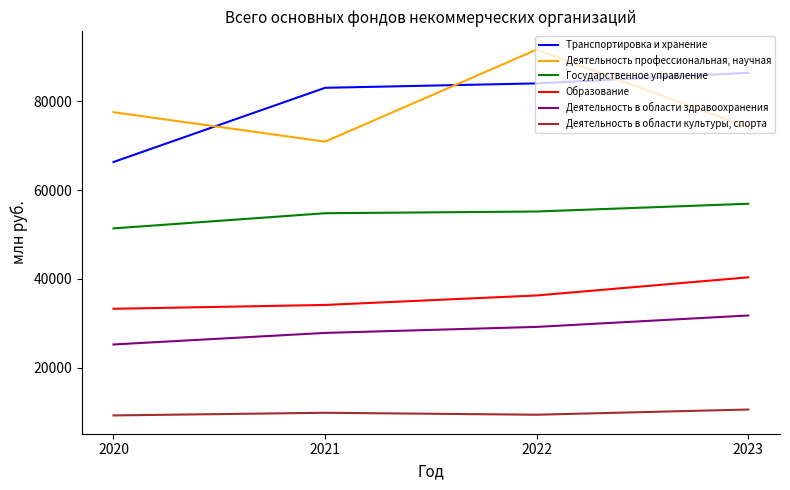

List the labels in order of Деятельность в области здравоохранения value, smallest first.

2020, 2021, 2022, 2023